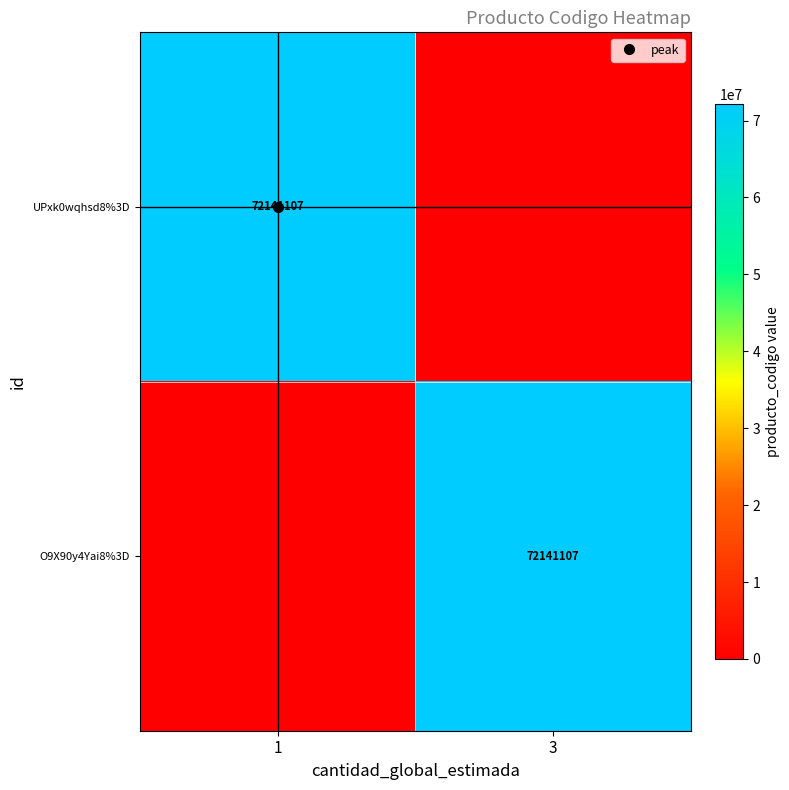

Is it true that UPxk0wqhsd8%3D equals 39435581 at 3?

False